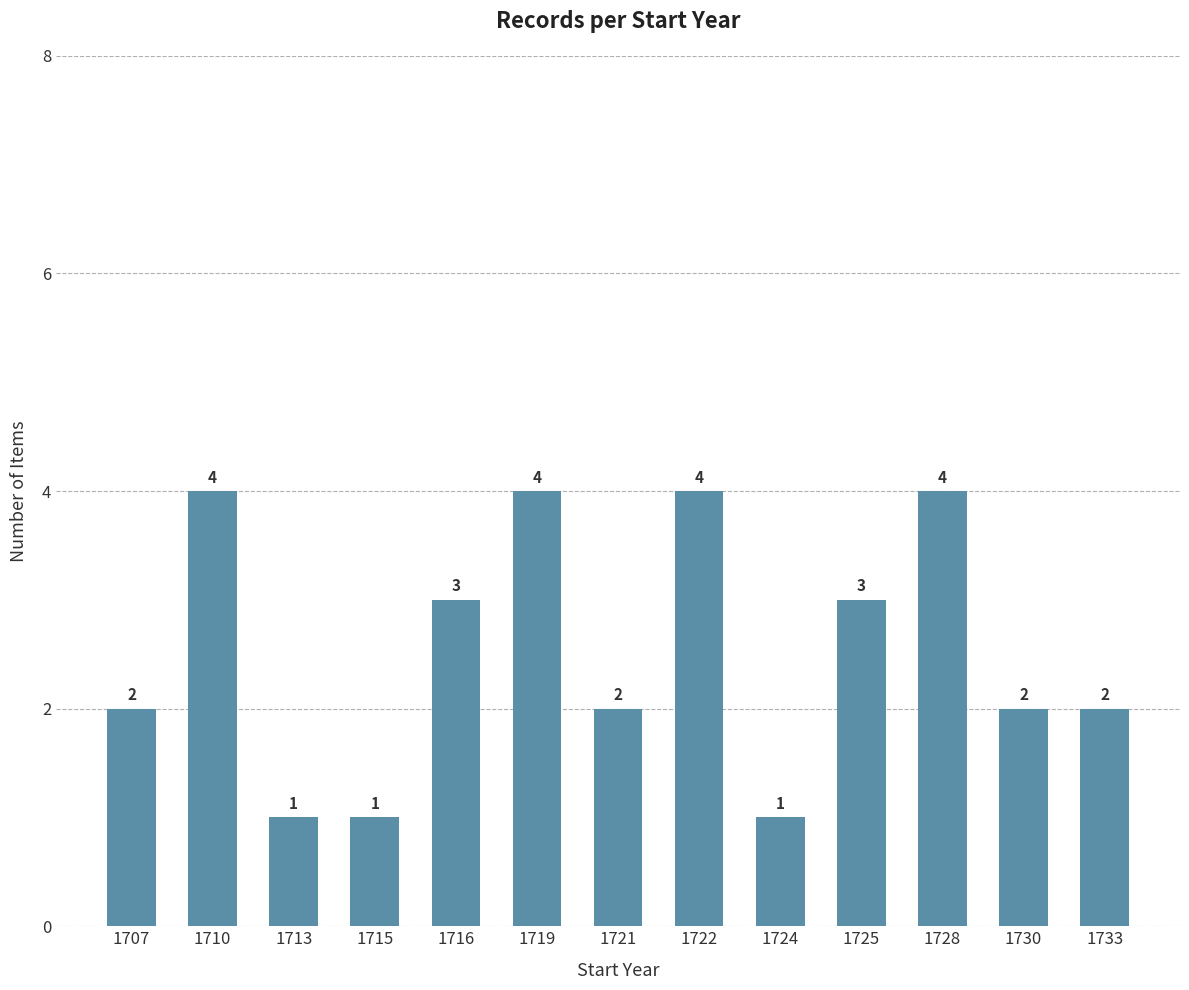

What value does the data have at 1707?

2